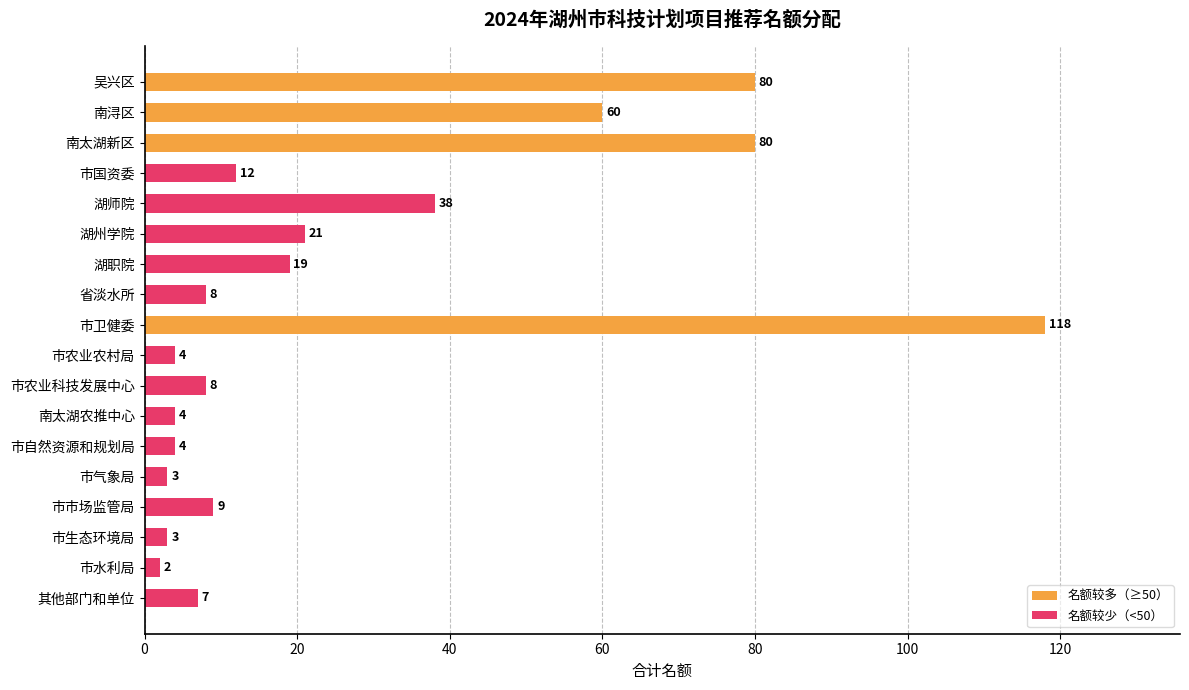

How many bars are there in total?

18